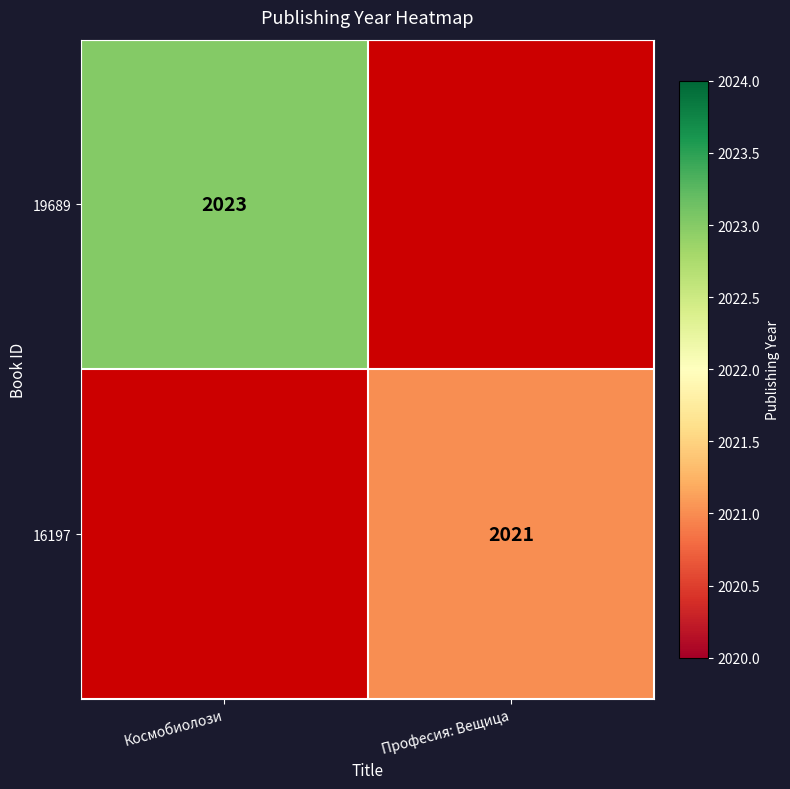

The value of 19689 at Космобиолози is 2023. True or false?

True